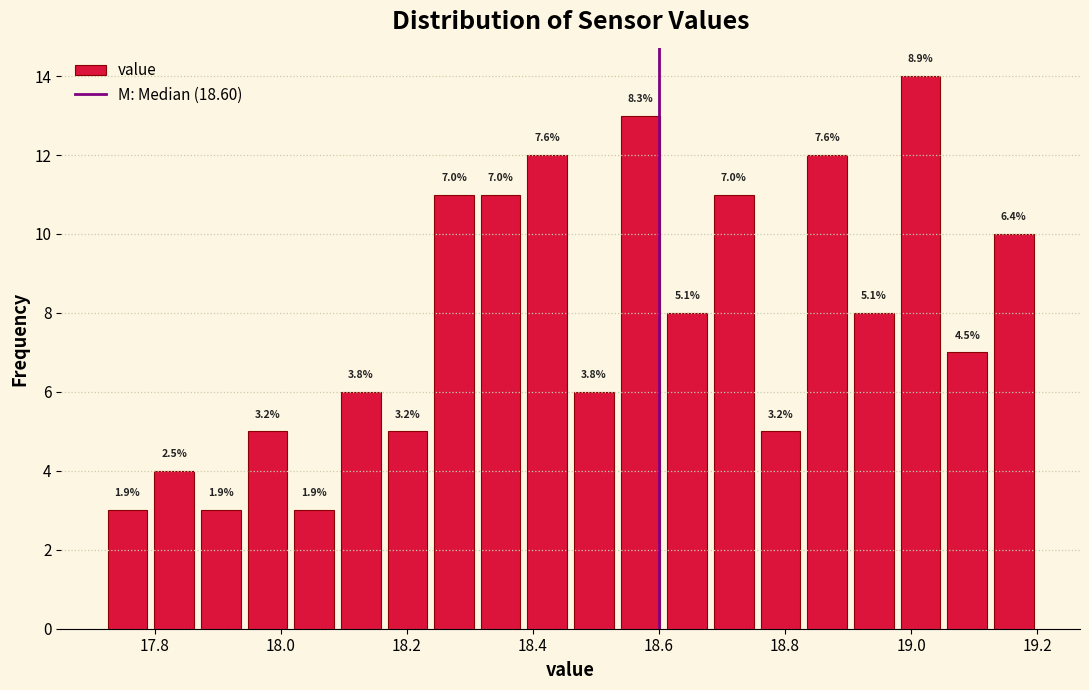

Read against the x-axis, roughly where is the centre of the tallest bar?

19.02